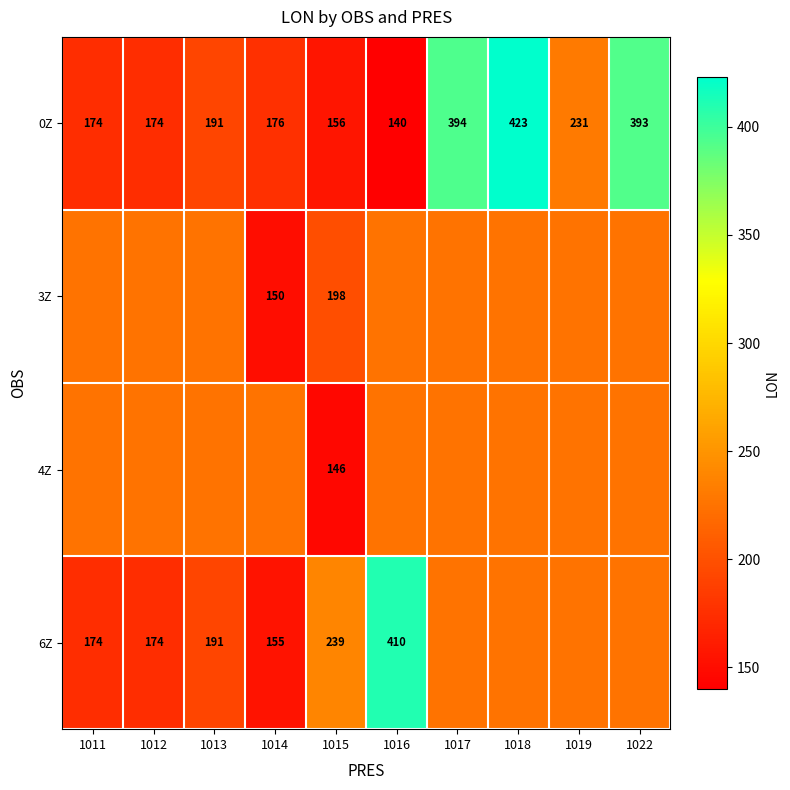

How many data points in 0Z are less than 191?

5